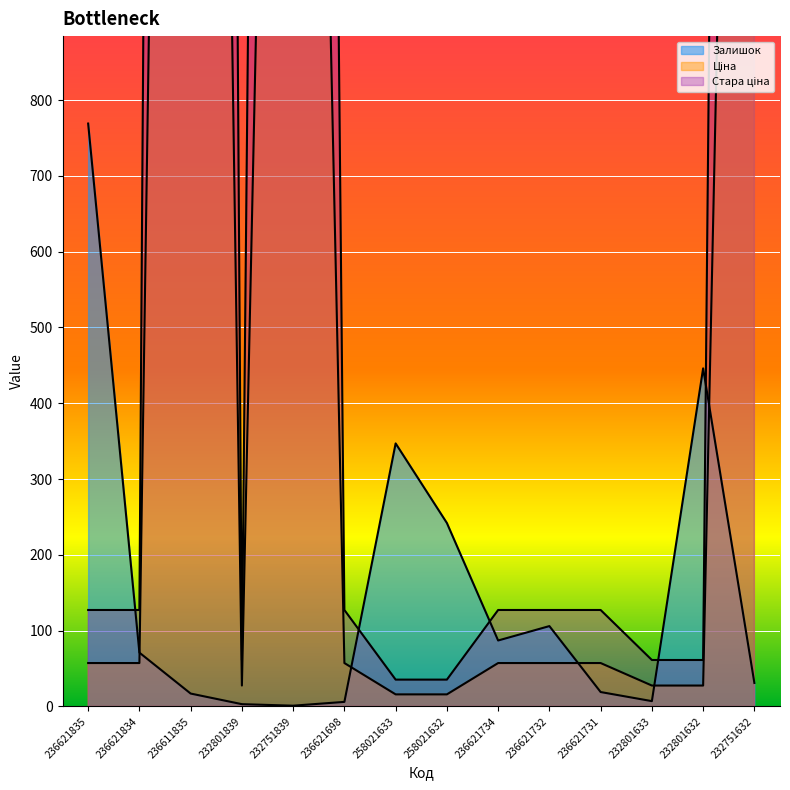

What is the sum of all Ціна values?

11311.1